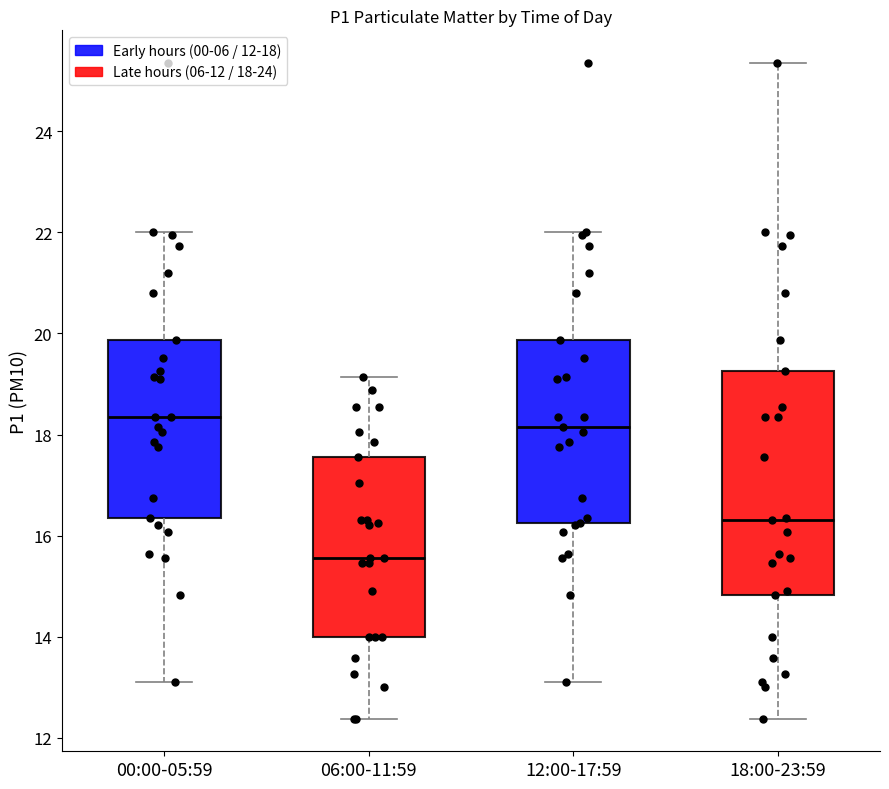

Reading left to right, transcribe this box plot: for each box, give where its median line is, the range the box spans, and where its two whiskers end, as read against the y-axis. The values are not printed on the chart, so give them approximately, as read against the axis.

00:00-05:59: median 18.4, box 16.4 to 19.8, whiskers 13.2 to 22.0
06:00-11:59: median 15.6, box 14.0 to 17.6, whiskers 12.4 to 19.2
12:00-17:59: median 18.2, box 16.2 to 19.8, whiskers 13.2 to 22.0
18:00-23:59: median 16.4, box 14.8 to 19.2, whiskers 12.4 to 25.4